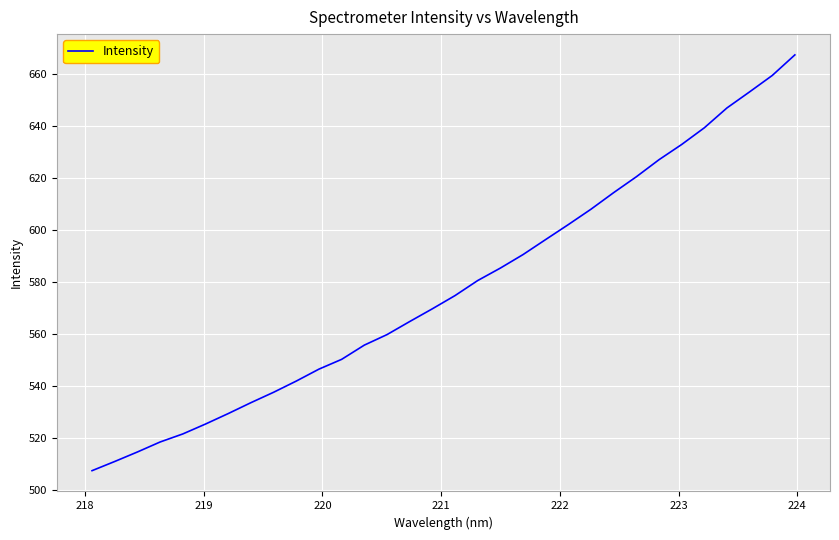

True or false: there are more than 2 points higher than both neighbors.

False